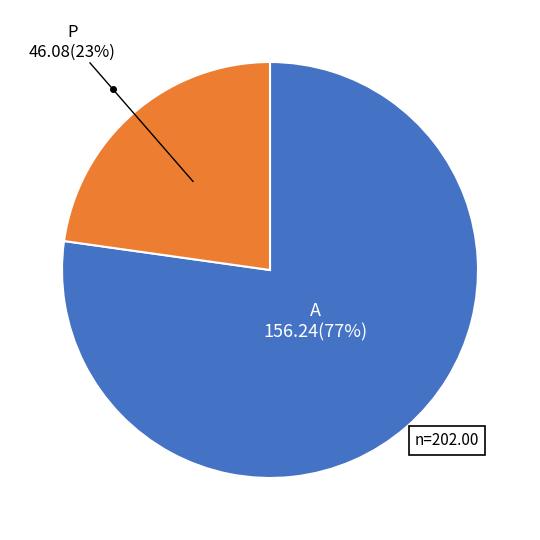

Is there any slice that represents more than half of the pie?

Yes